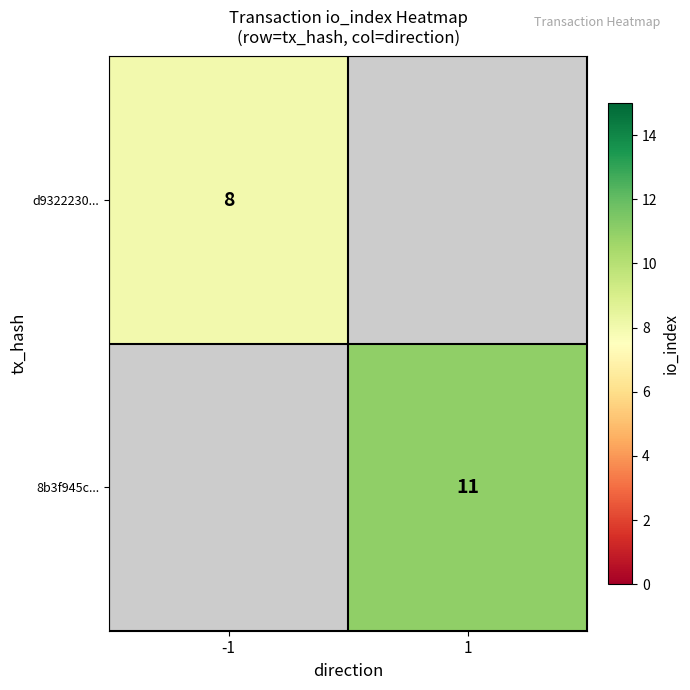

True or false: d9322230... has a value of 8 at -1.

True